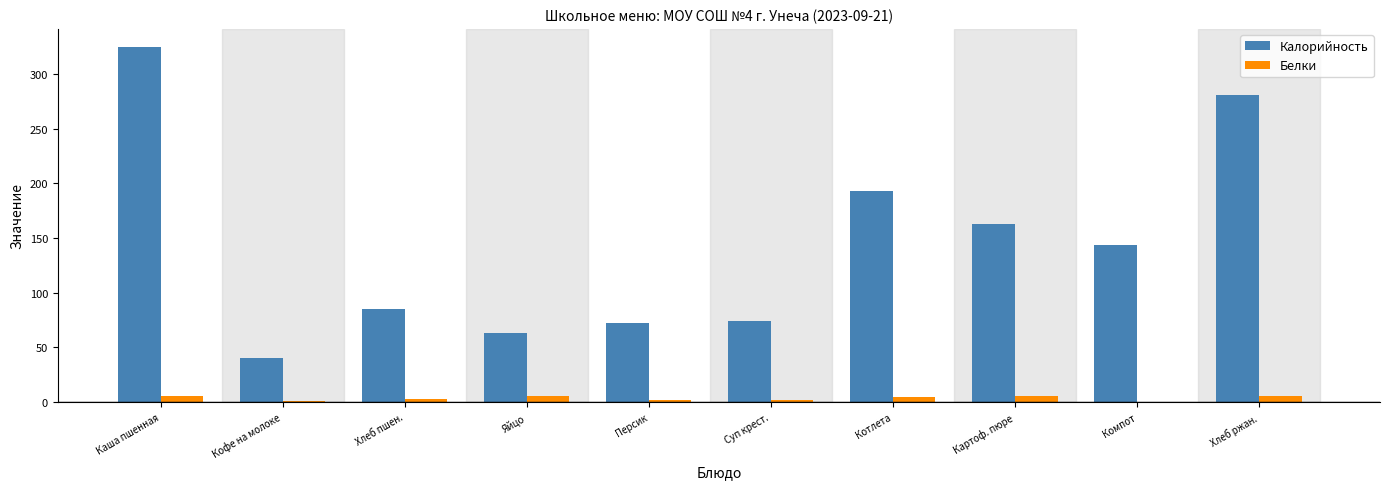

Read the Белки value at Хлеб ржан..

5.0